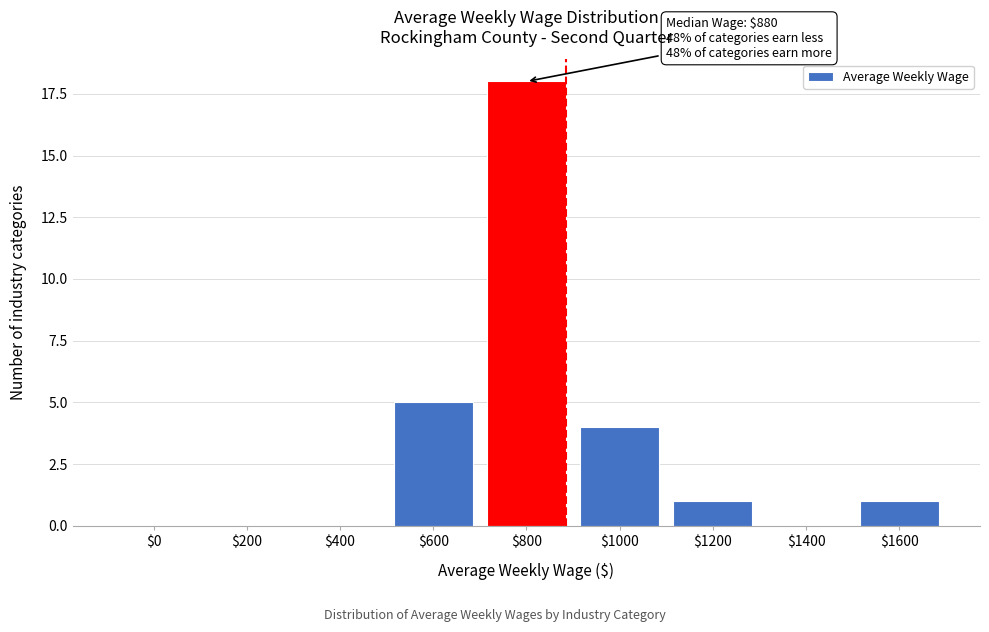

What is the approximate value at $600?

5